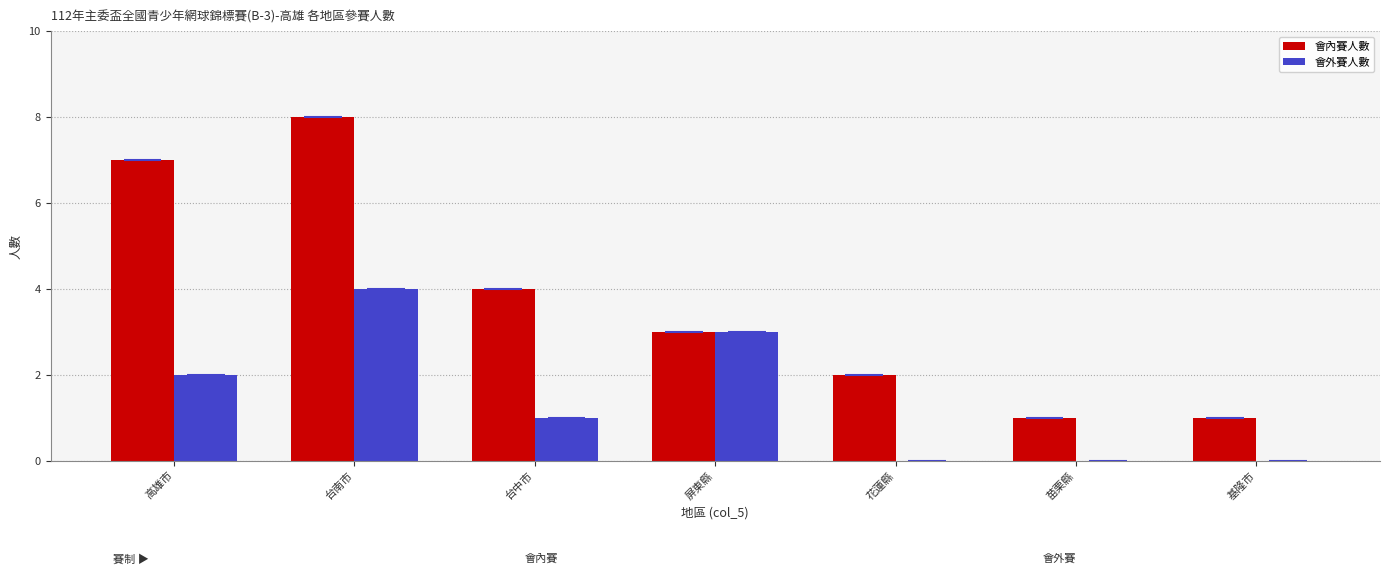

Reading left to right, transcribe all the data shown in this chart.

會內賽人數: 7	8	4	3	2	1	1
會外賽人數: 2	4	1	3	0	0	0